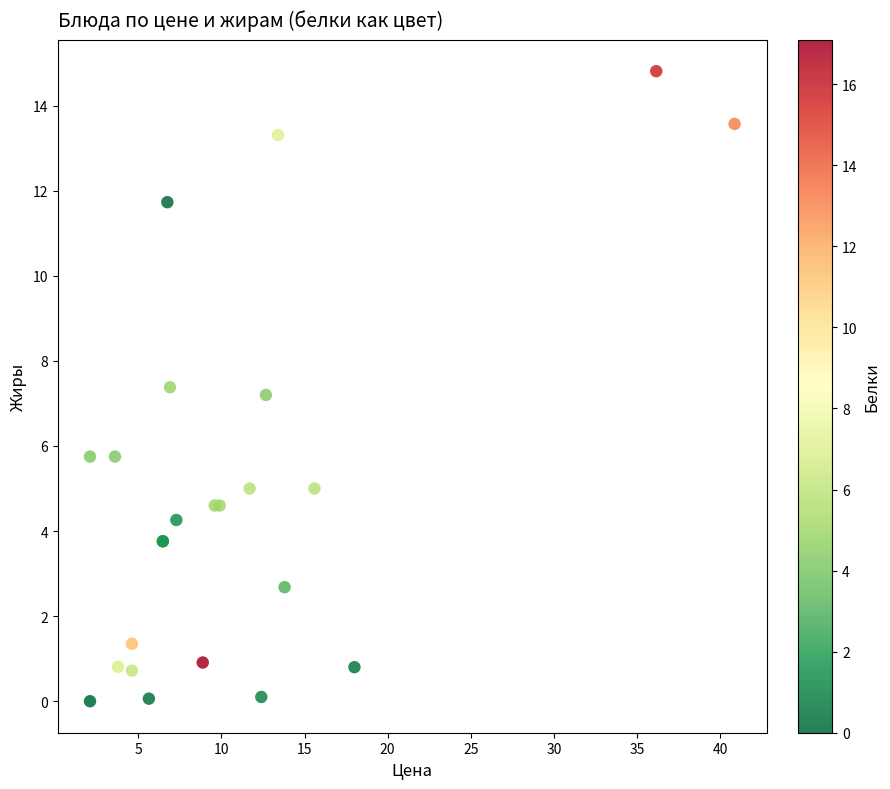

What Y value in the scatter plot is closest to 7?

7.2